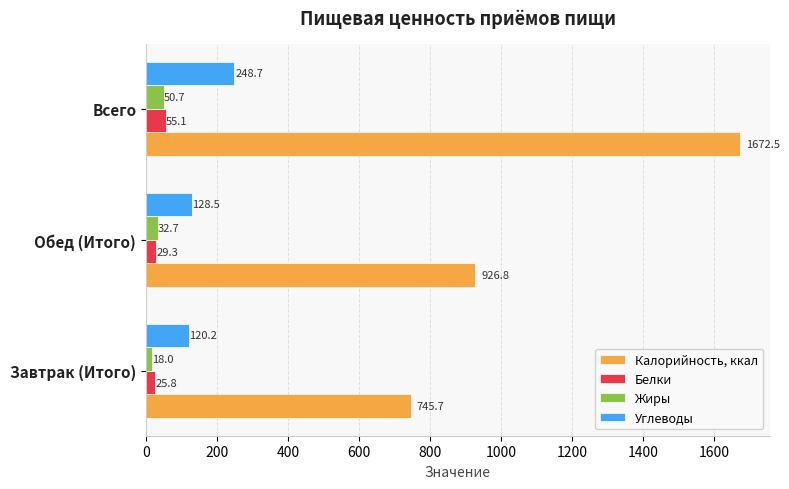

Rank the categories by Калорийность, ккал value from highest to lowest.

Всего, Обед (Итого), Завтрак (Итого)